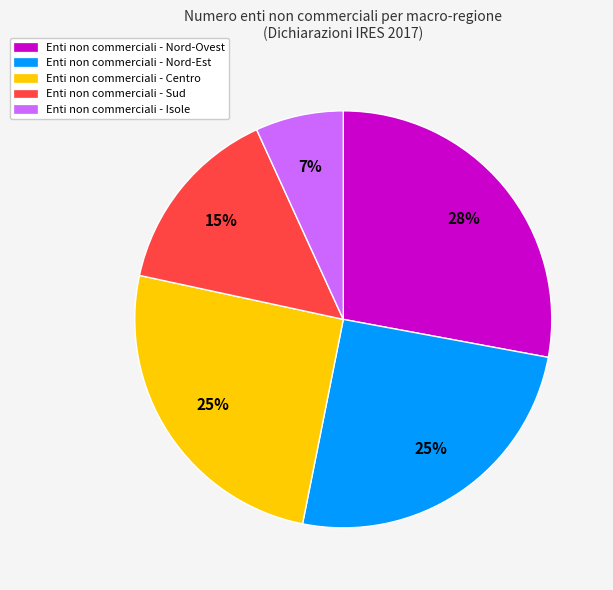

Is there a majority slice in this chart?

No